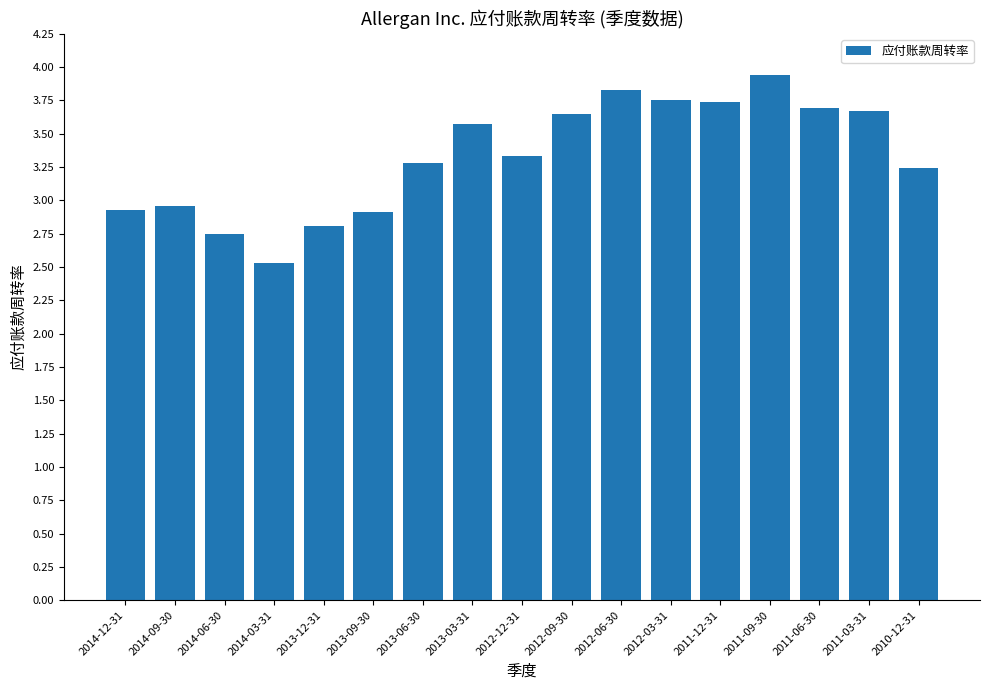

What is the minimum value shown in the chart?

2.5